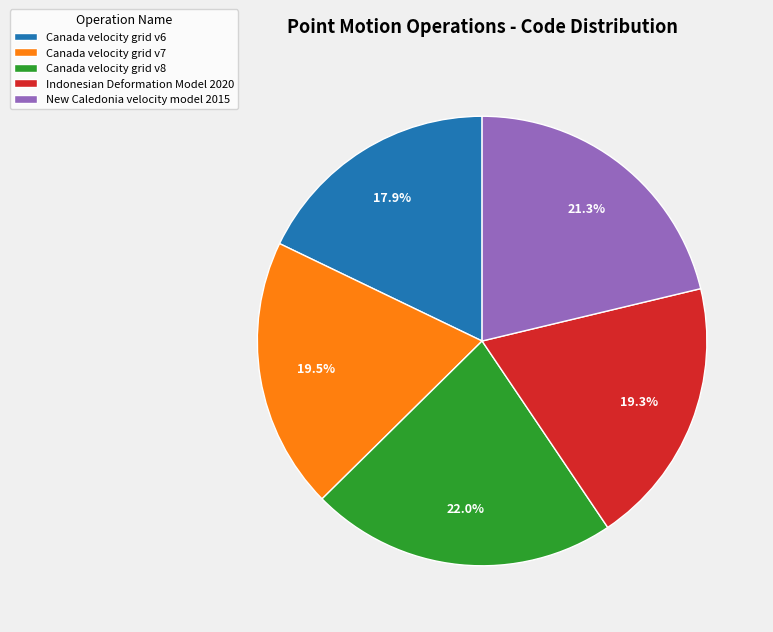

Count the number of slices in the pie.

5